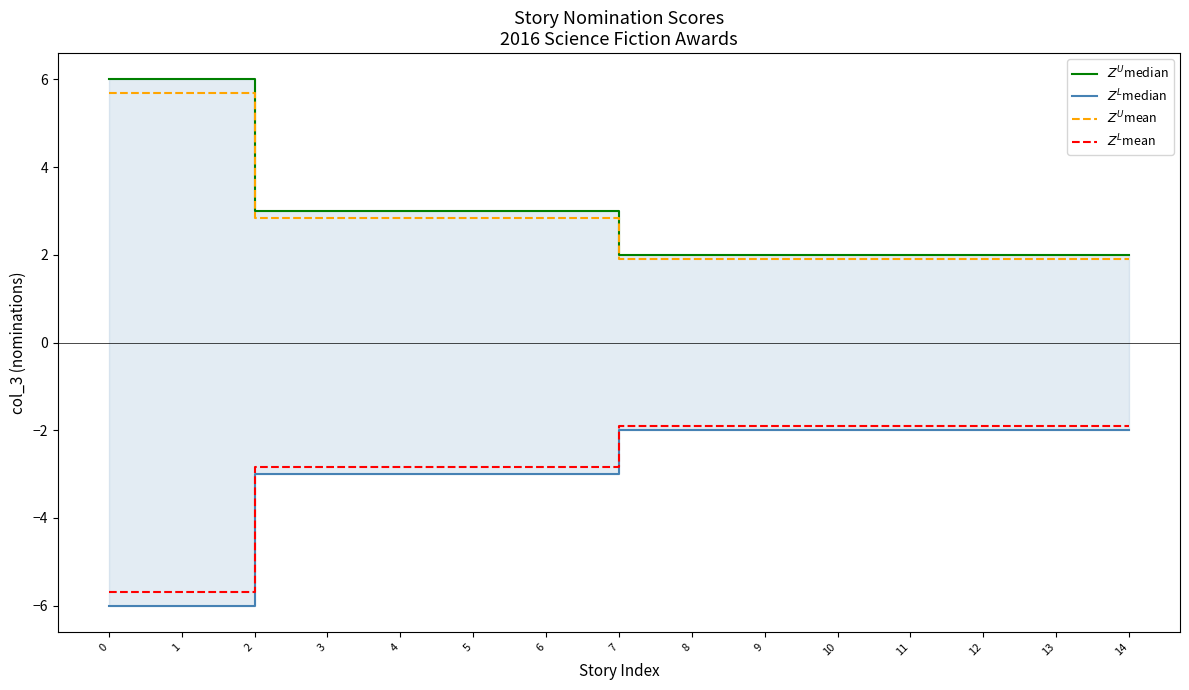

What is the value of the $Z^L$mean point at the 4th from the left?

-2.8